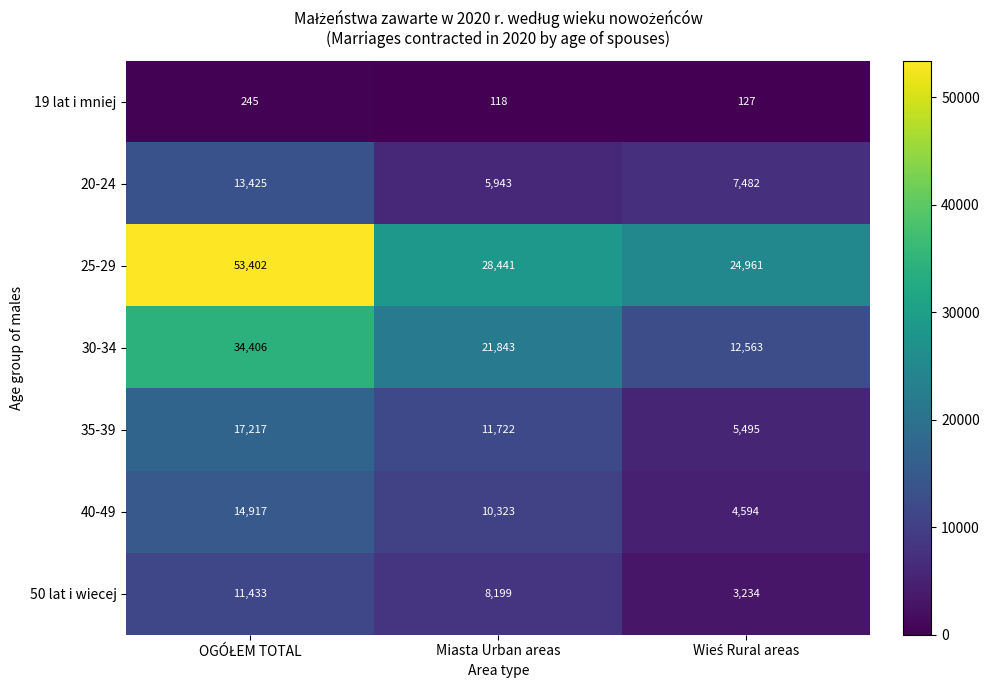

Which series has the largest range (max minus min)?

25-29